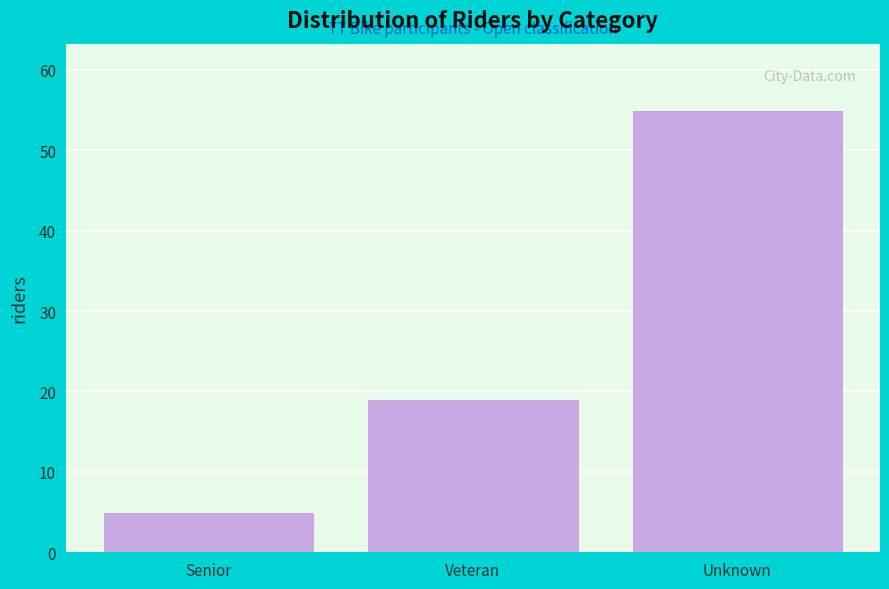

Reading right to left, transcribe all the data shown in this chart.

55	19	5